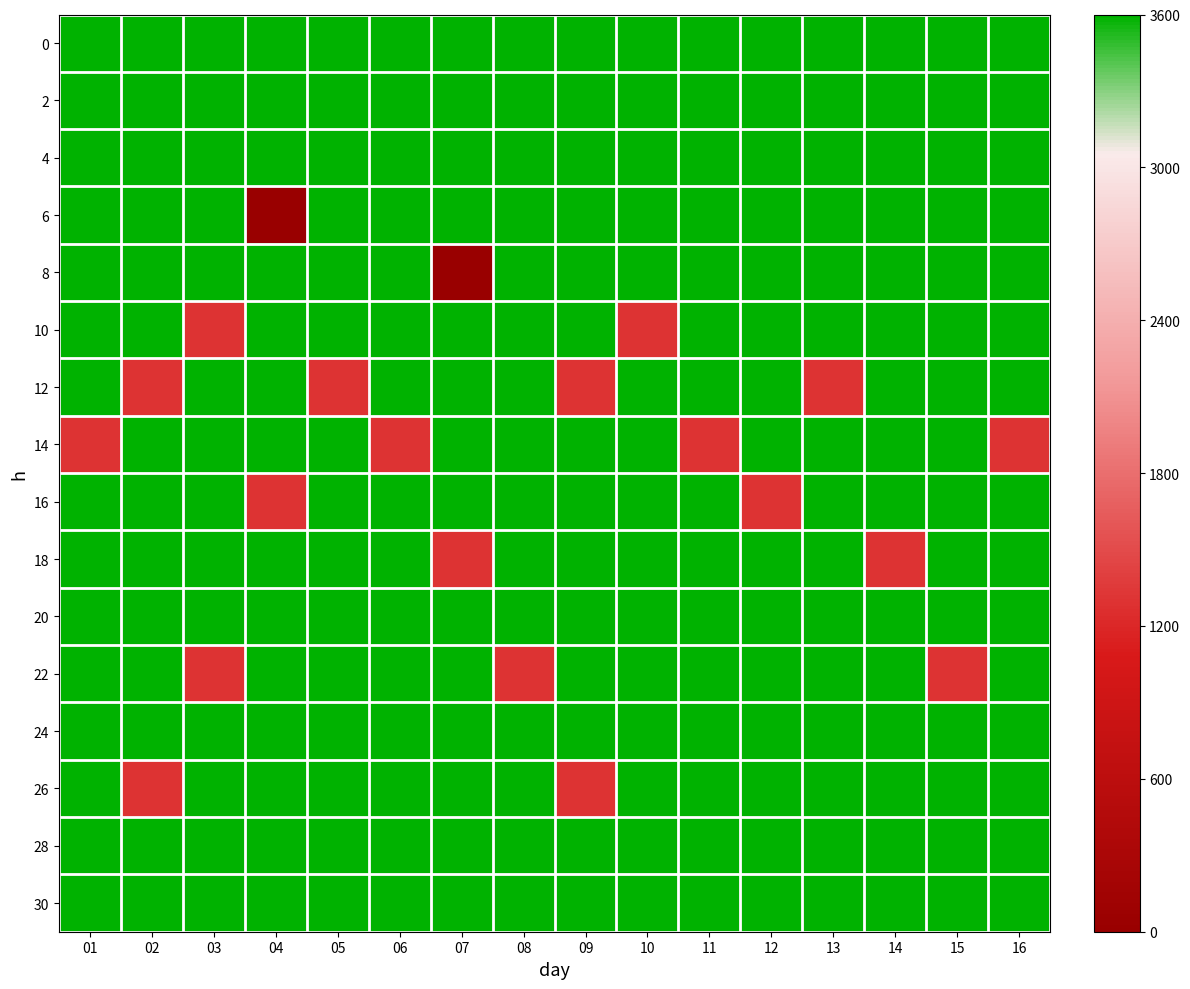

Reading right to left, transcribe all the data shown in this chart.

0: 16=138	15=138	14=138	13=138	12=138	11=138	10=138	09=138	08=138	07=138	06=138	05=138	04=138	03=138	02=138	01=138
2: 16=138	15=138	14=138	13=138	12=138	11=138	10=138	09=138	08=138	07=138	06=138	05=138	04=138	03=138	02=138	01=138
4: 16=138	15=138	14=138	13=138	12=138	11=138	10=138	09=138	08=138	07=138	06=138	05=138	04=138	03=138	02=138	01=138
6: 16=138	15=138	14=138	13=138	12=138	11=138	10=138	09=138	08=138	07=138	06=138	05=138	04=0	03=138	02=138	01=138
8: 16=138	15=138	14=138	13=138	12=138	11=138	10=138	09=138	08=138	07=0	06=138	05=138	04=138	03=138	02=138	01=138
10: 16=138	15=138	14=138	13=138	12=138	11=138	10=50	09=138	08=138	07=138	06=138	05=138	04=138	03=50	02=138	01=138
12: 16=138	15=138	14=138	13=50	12=138	11=138	10=138	09=50	08=138	07=138	06=138	05=50	04=138	03=138	02=50	01=138
14: 16=50	15=138	14=138	13=138	12=138	11=50	10=138	09=138	08=138	07=138	06=50	05=138	04=138	03=138	02=138	01=50
16: 16=138	15=138	14=138	13=138	12=50	11=138	10=138	09=138	08=138	07=138	06=138	05=138	04=50	03=138	02=138	01=138
18: 16=138	15=138	14=50	13=138	12=138	11=138	10=138	09=138	08=138	07=50	06=138	05=138	04=138	03=138	02=138	01=138
20: 16=138	15=138	14=138	13=138	12=138	11=138	10=138	09=138	08=138	07=138	06=138	05=138	04=138	03=138	02=138	01=138
22: 16=138	15=50	14=138	13=138	12=138	11=138	10=138	09=138	08=50	07=138	06=138	05=138	04=138	03=50	02=138	01=138
24: 16=138	15=138	14=138	13=138	12=138	11=138	10=138	09=138	08=138	07=138	06=138	05=138	04=138	03=138	02=138	01=138
26: 16=138	15=138	14=138	13=138	12=138	11=138	10=138	09=50	08=138	07=138	06=138	05=138	04=138	03=138	02=50	01=138
28: 16=138	15=138	14=138	13=138	12=138	11=138	10=138	09=138	08=138	07=138	06=138	05=138	04=138	03=138	02=138	01=138
30: 16=138	15=138	14=138	13=138	12=138	11=138	10=138	09=138	08=138	07=138	06=138	05=138	04=138	03=138	02=138	01=138